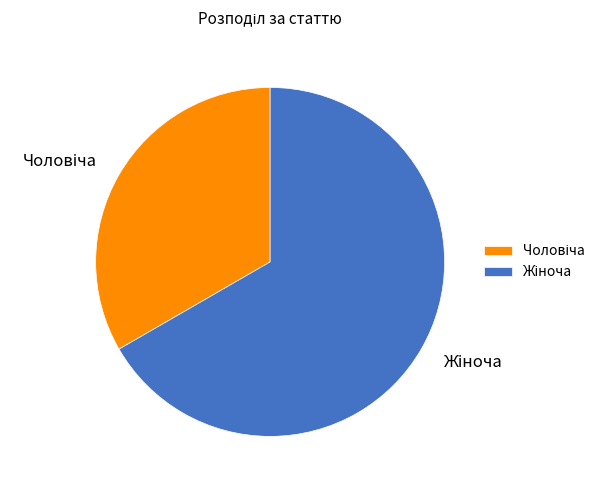

Does any single category account for the majority?

Yes